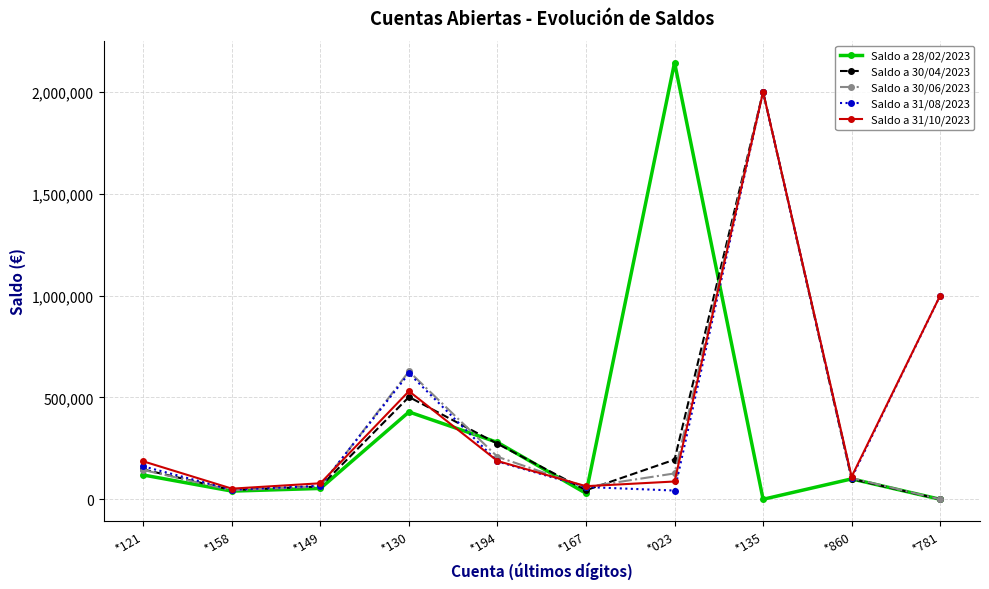

What is the sum of all Saldo a 31/10/2023 values?

4298474.5